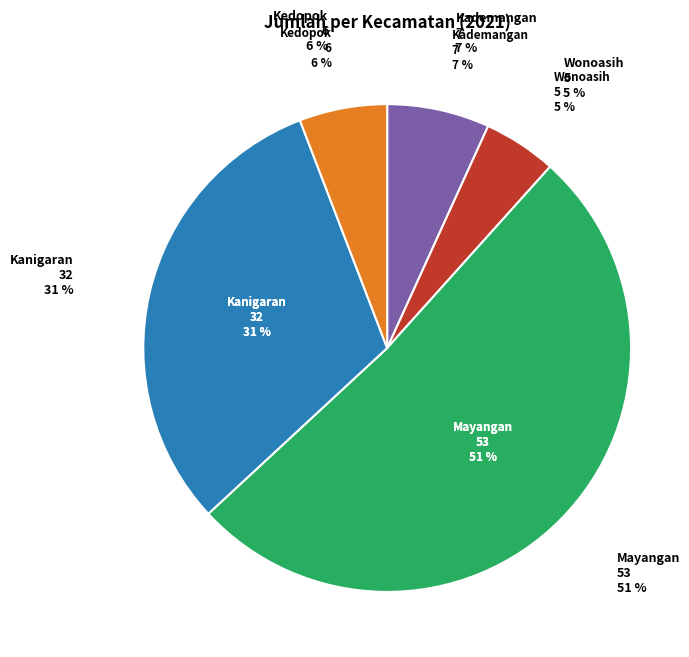

What portion of the pie excludes Kademangan?

93.2%